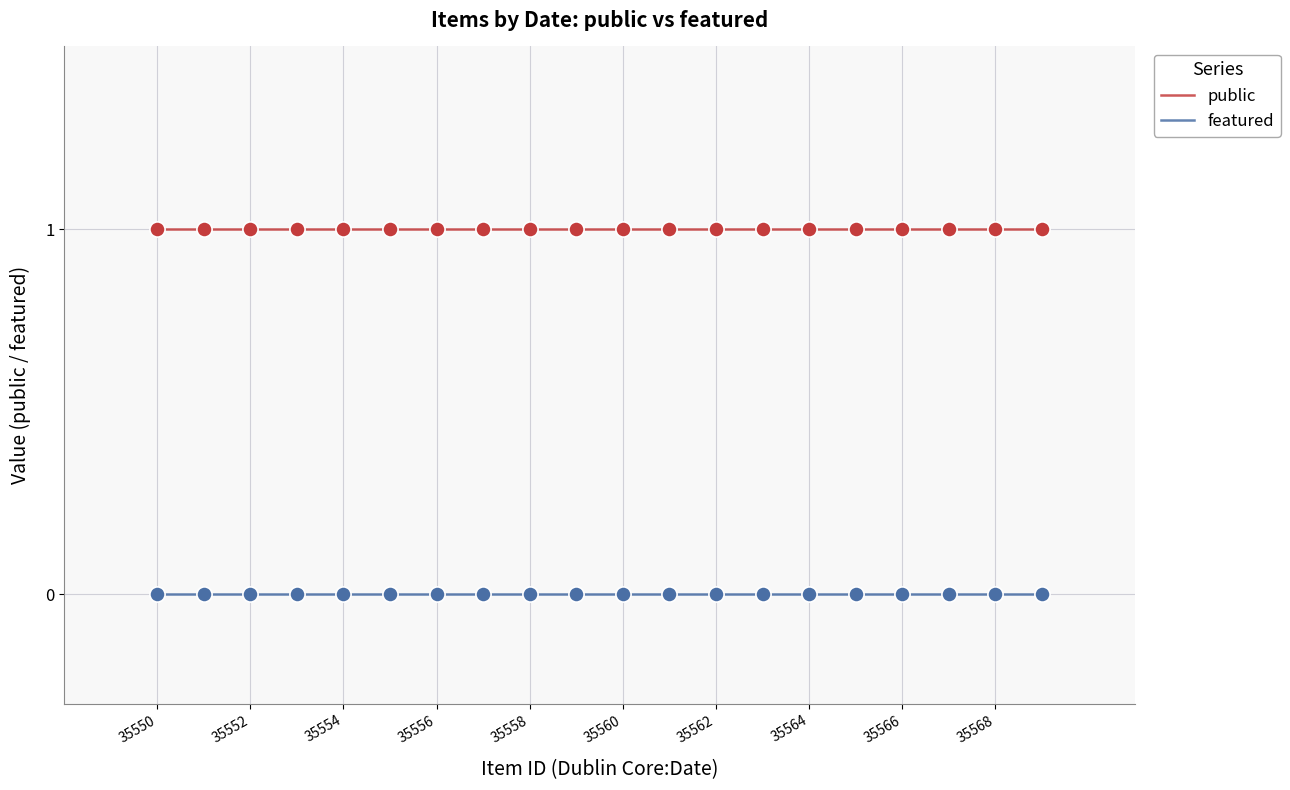

Which series has the largest total across all categories?

public